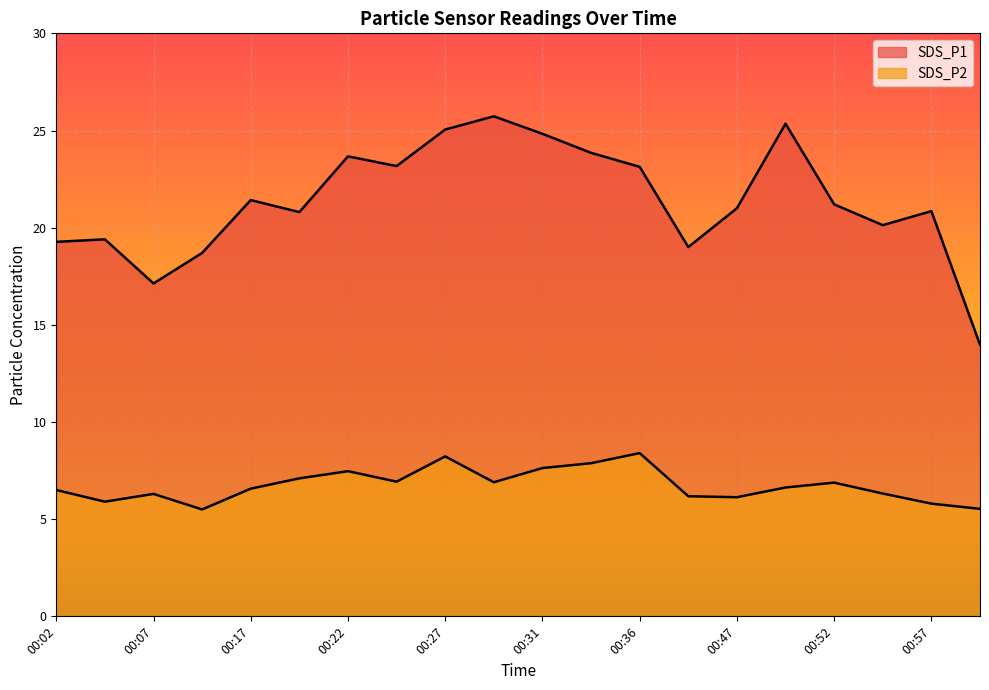

In SDS_P2, how many points are lower than both neighbors (excluding endpoints)?

5